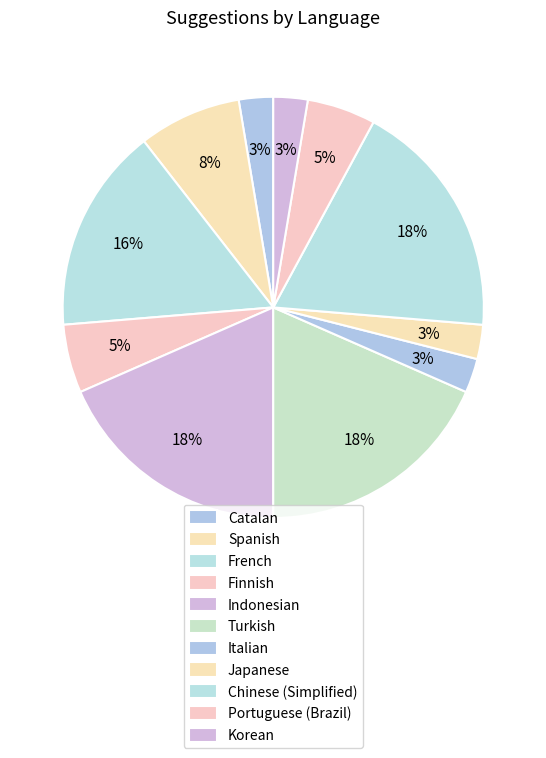

How many segments does this pie chart have?

11